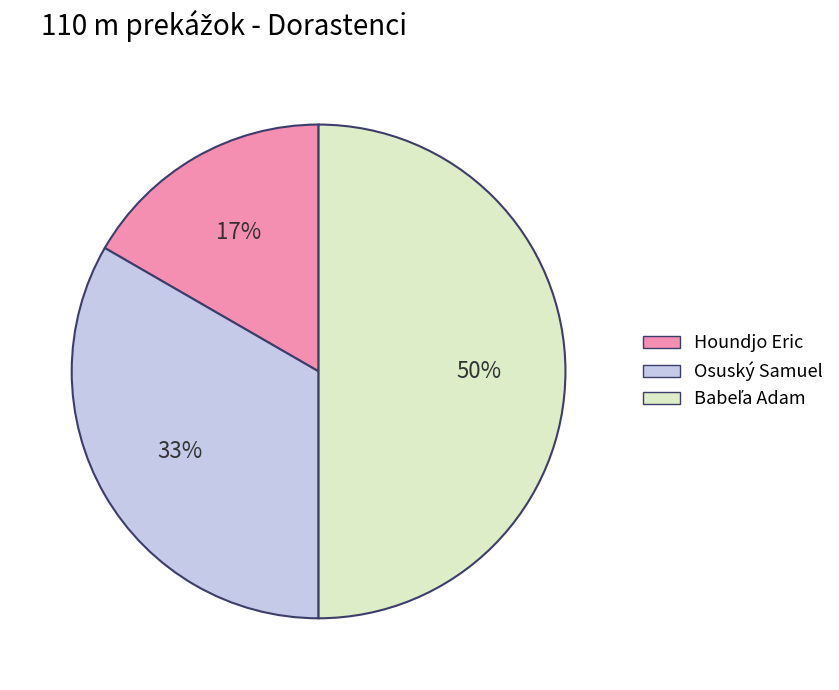

To the nearest percent, what percentage of the pie is Houndjo Eric?

17%